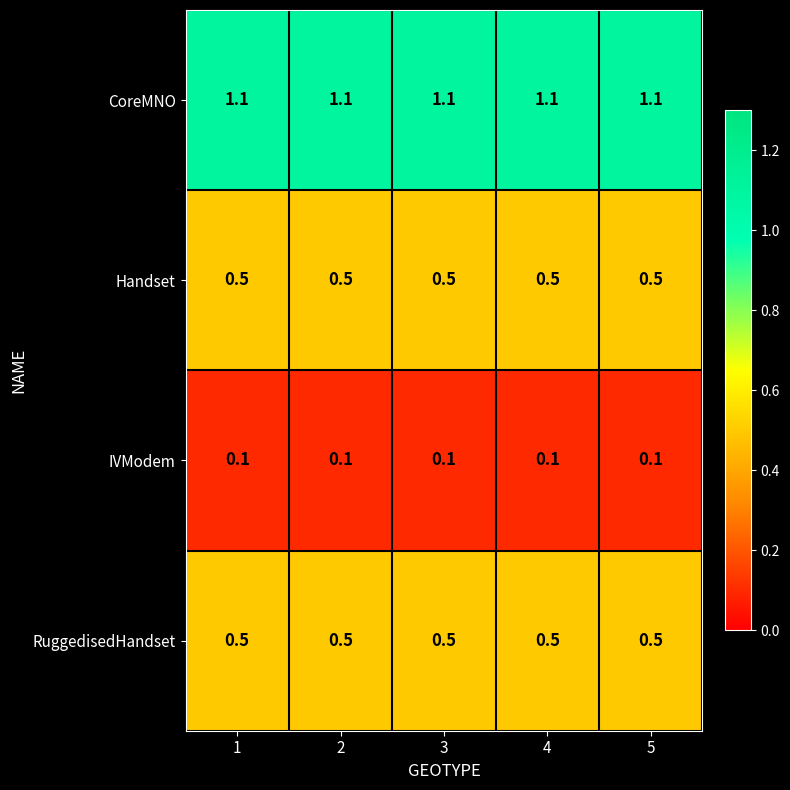

At how many categories does at least one series exceed 0?

5